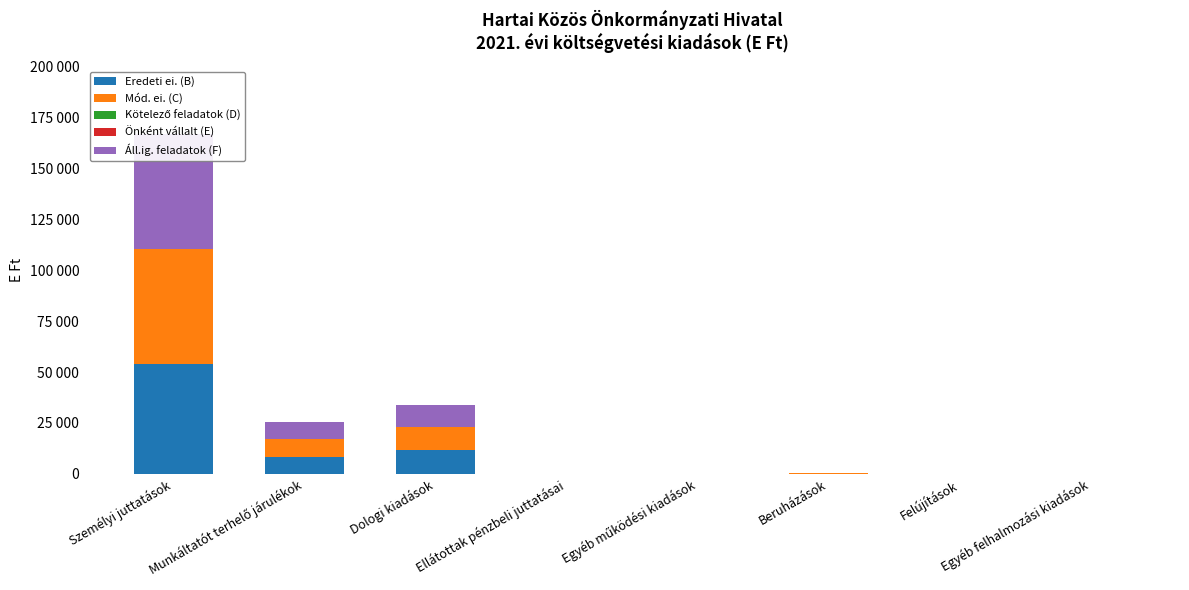

Are the bars horizontal?

No